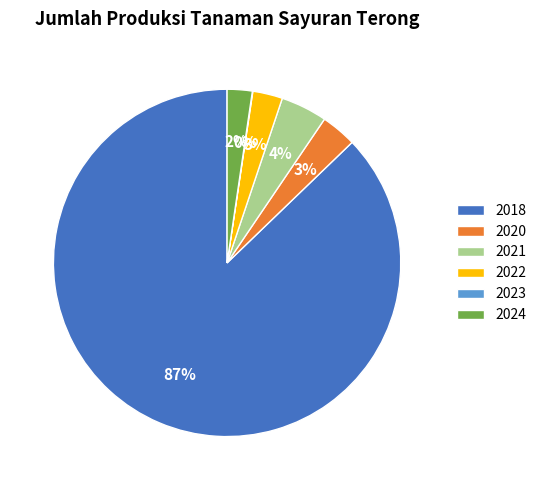

Is it true that 2024 is 2% of the pie?

True